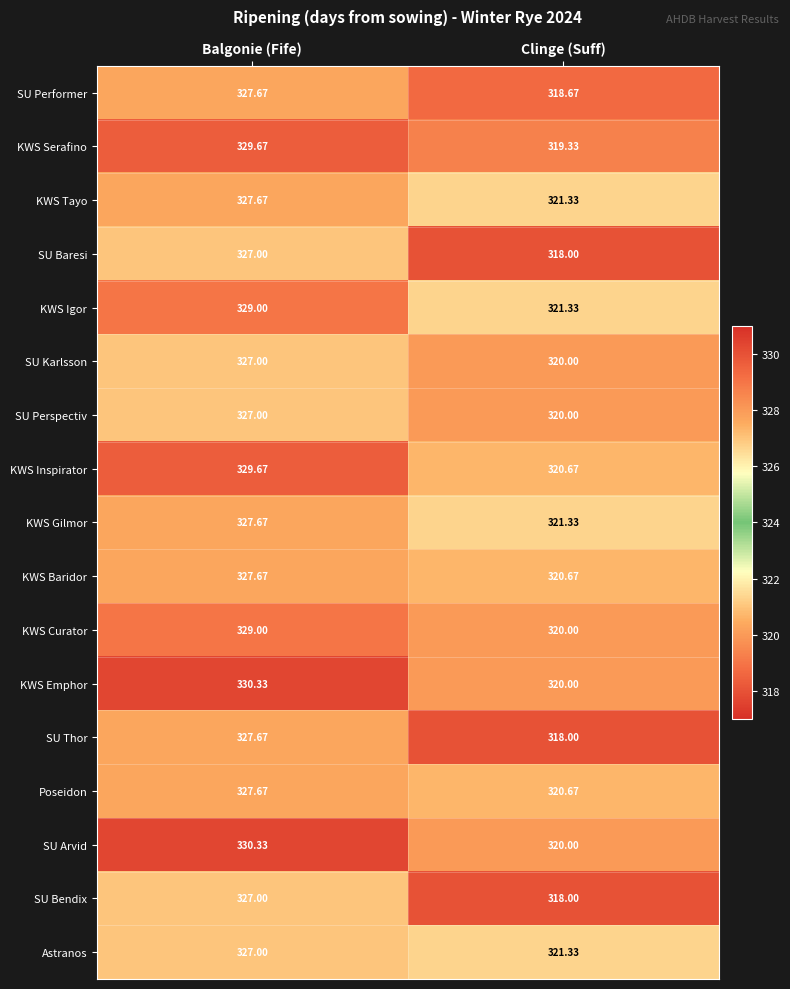

At which label is KWS Gilmor closest to 324?

Clinge (Suff)